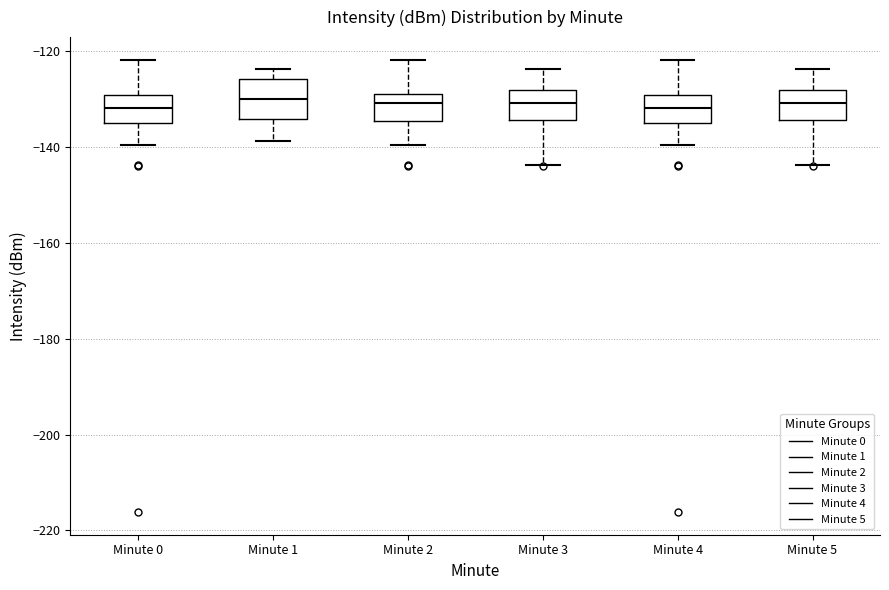

Which box is the tallest, from its lower edge to its upper edge?

Minute 1